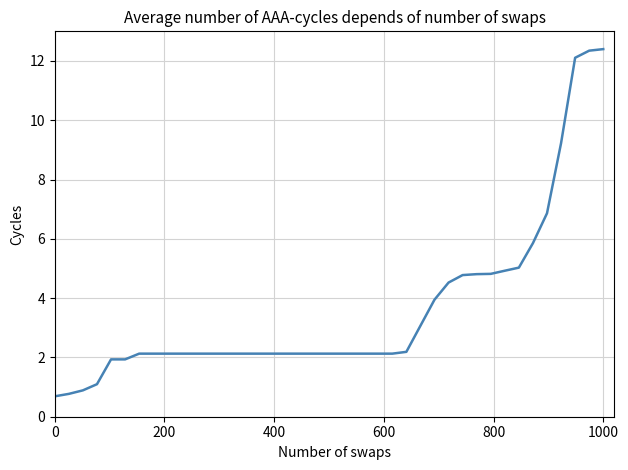

What is the average value?

3.6